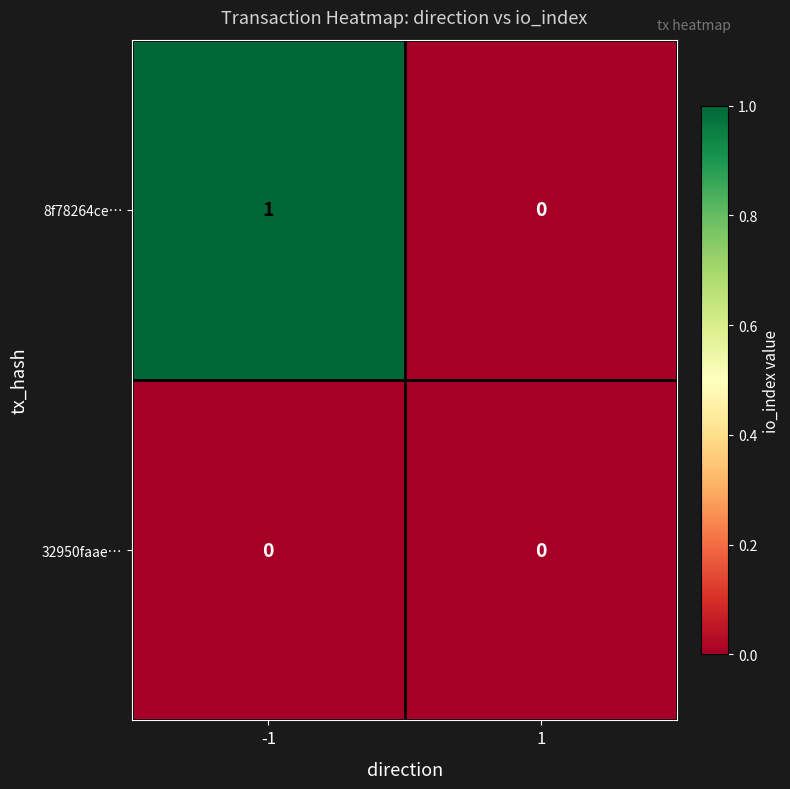

Reading left to right, extract all data points from this chart.

8f78264ce…: -1=1	1=0
32950faae…: -1=0	1=0